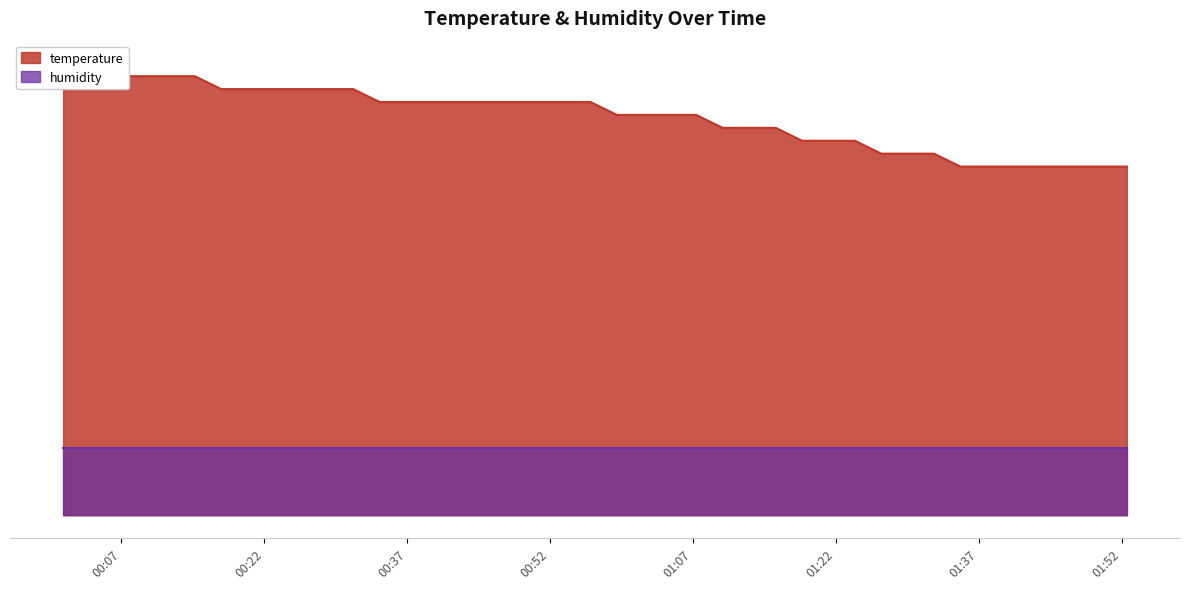

List the labels in order of value, smallest first.

2022-11-14T01:35:05, 2022-11-14T01:37:50, 2022-11-14T01:40:41, 2022-11-14T01:43:31, 2022-11-14T01:49:29, 2022-11-14T01:52:32, 2022-11-14T01:26:46, 2022-11-14T01:29:32, 2022-11-14T01:32:18, 2022-11-14T01:18:27, 2022-11-14T01:21:13, 2022-11-14T01:24:00, 2022-11-14T01:10:07, 2022-11-14T01:12:53, 2022-11-14T01:15:41, 2022-11-14T00:59:01, 2022-11-14T01:01:47, 2022-11-14T01:04:34, 2022-11-14T01:07:20, 2022-11-14T00:34:07, 2022-11-14T00:36:53, 2022-11-14T00:39:39, 2022-11-14T00:42:25, 2022-11-14T00:45:11, 2022-11-14T00:47:57, 2022-11-14T00:50:43, 2022-11-14T00:53:29, 2022-11-14T00:56:15, 2022-11-14T00:17:29, 2022-11-14T00:20:15, 2022-11-14T00:23:02, 2022-11-14T00:25:48, 2022-11-14T00:28:34, 2022-11-14T00:31:20, 2022-11-14T00:06:26, 2022-11-14T00:09:11, 2022-11-14T00:11:57, 2022-11-14T00:14:43, 2022-11-14T00:00:54, 2022-11-14T00:03:40